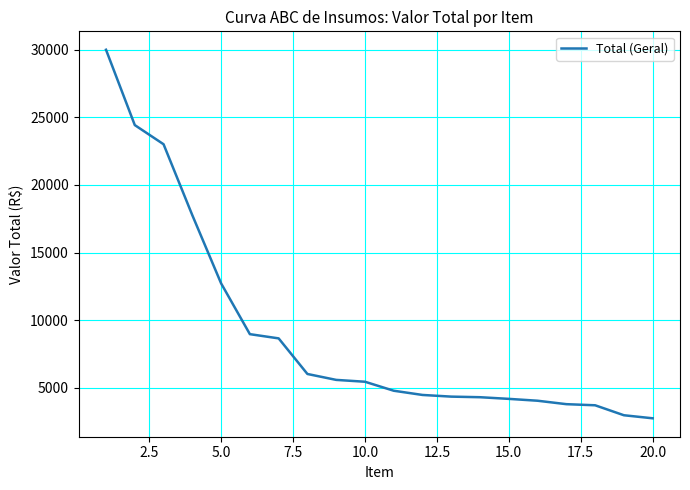

How many values exceed 5448?

10